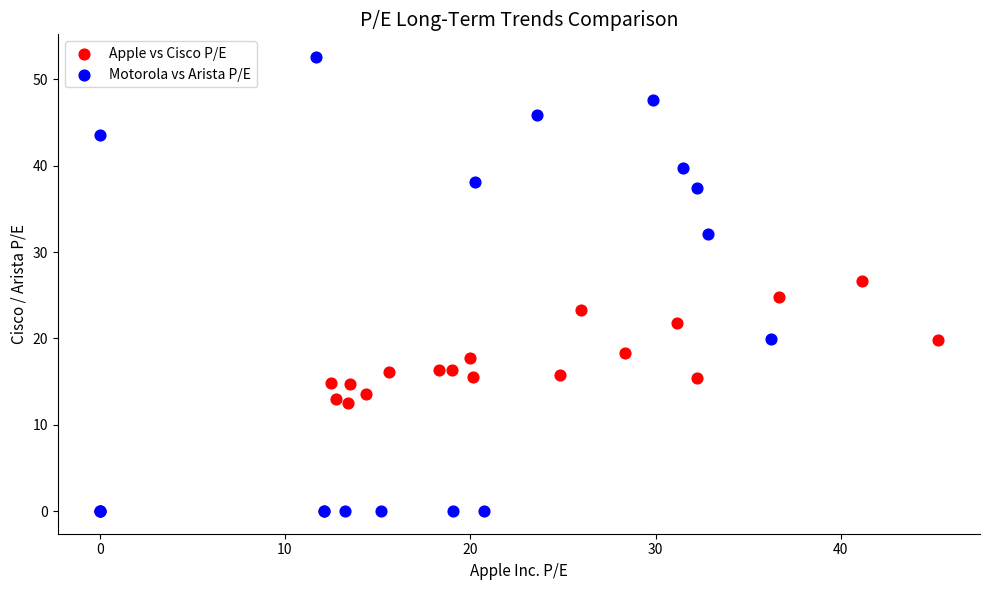

Which series contains the lowest Y value?

Motorola vs Arista P/E